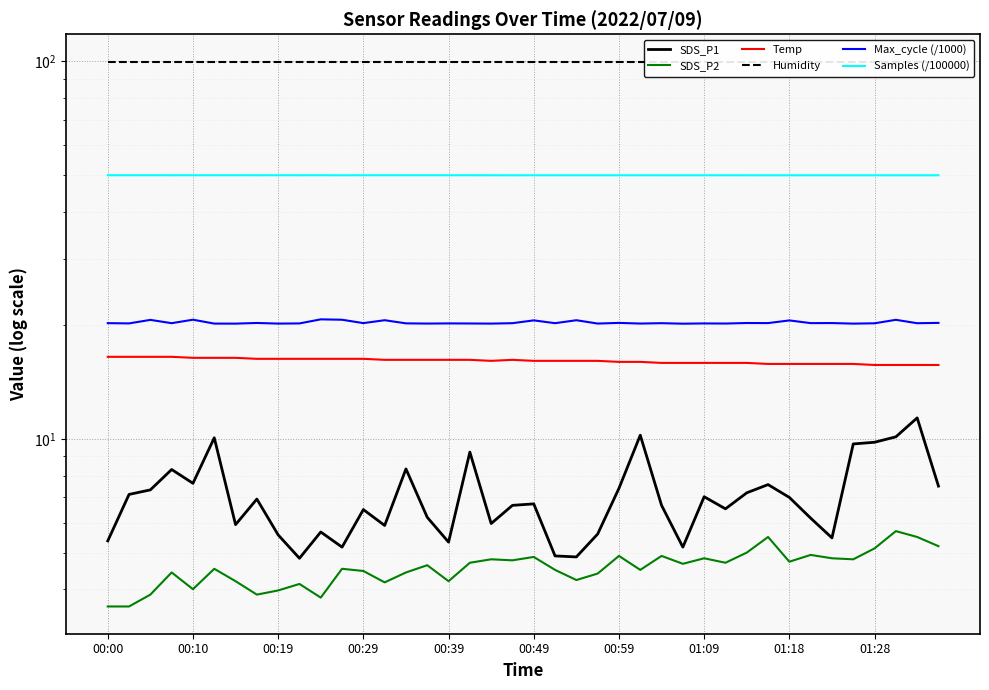

True or false: SDS_P1 and Humidity cross at least once.

False